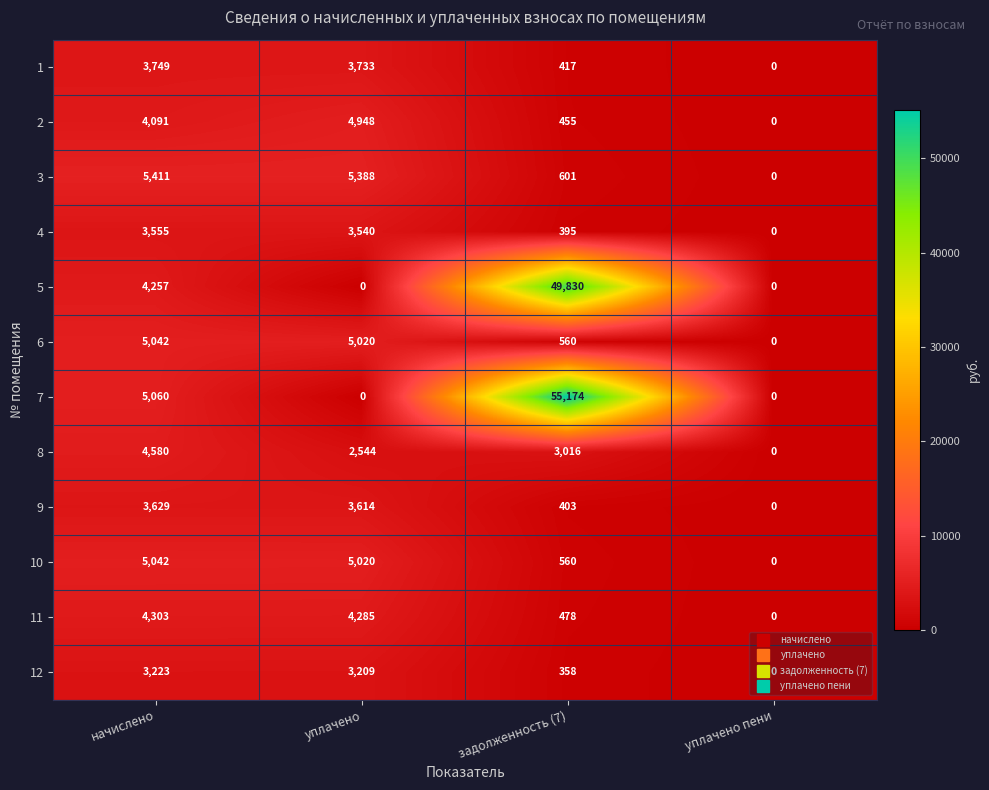

The value of 2 at задолженность (7) is 160. True or false?

False